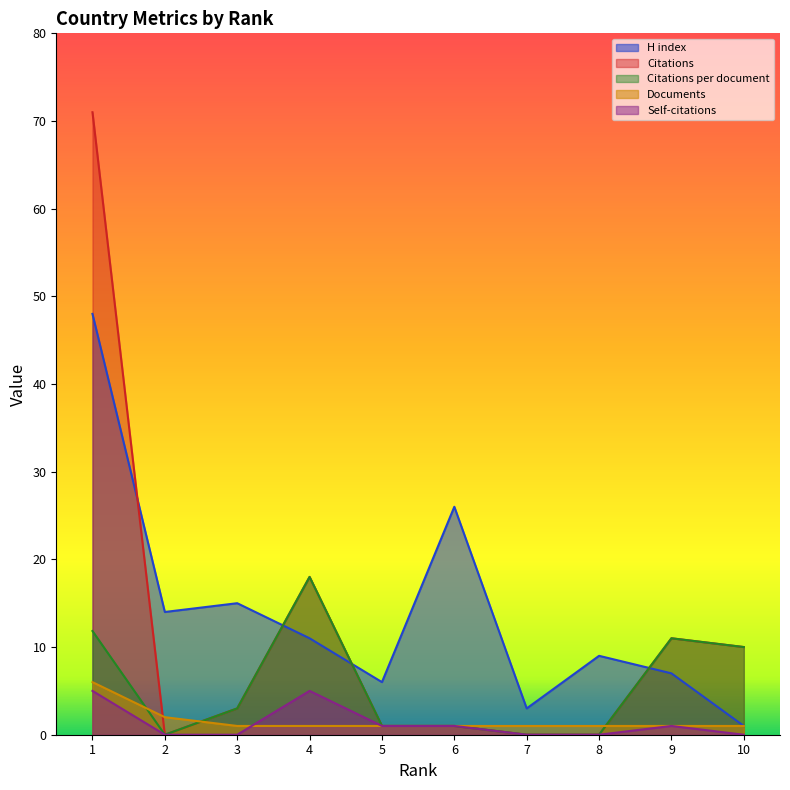

What are all the series names shown in the legend?

H index, Citations, Citations per document, Documents, Self-citations